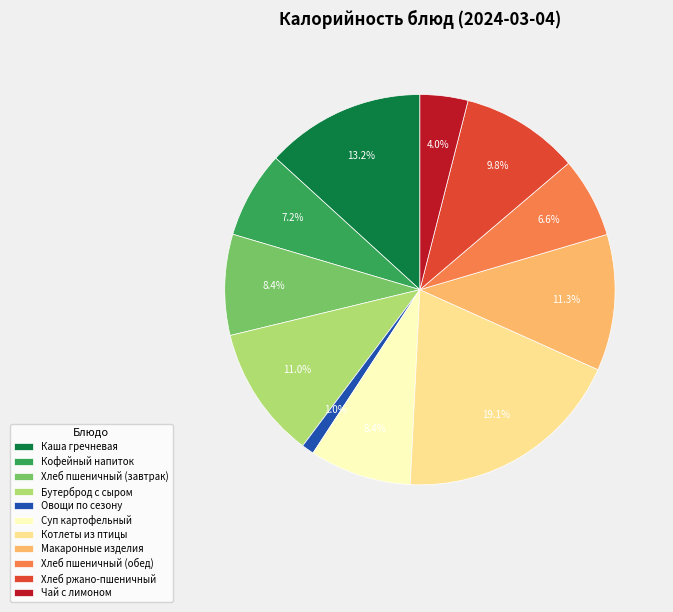

What is the ratio of the value at Котлеты из птицы to the value at Каша гречневая?

1.4